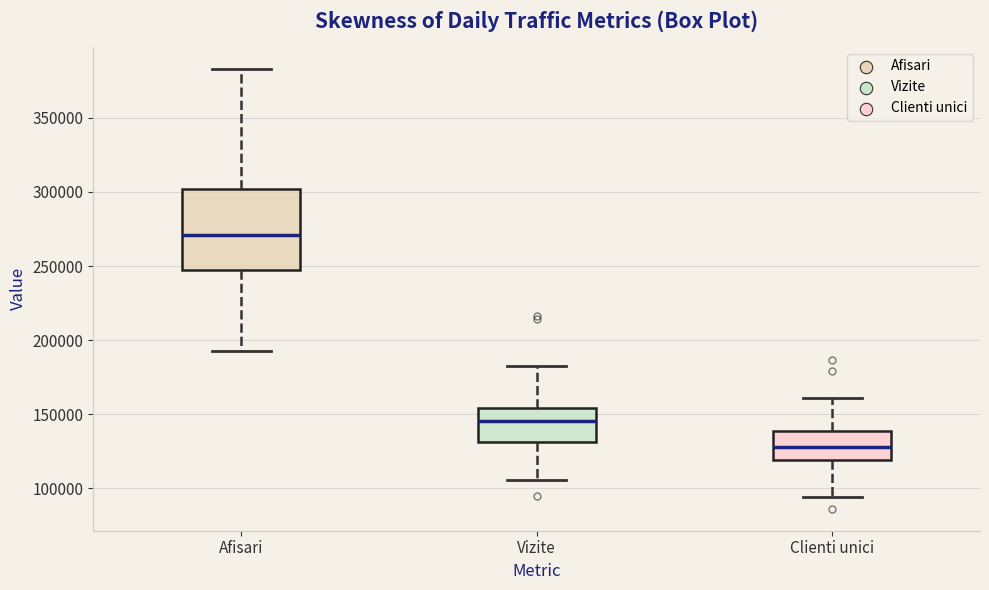

Reading left to right, transcribe this box plot: for each box, give where its median line is, the range the box spans, and where its two whiskers end, as read against the y-axis. The values are not printed on the chart, so give them approximately, as read against the axis.

Afisari: median 270000, box 245000 to 300000, whiskers 195000 to 385000
Vizite: median 145000, box 130000 to 155000, whiskers 105000 to 185000
Clienti unici: median 130000, box 120000 to 140000, whiskers 95000 to 160000